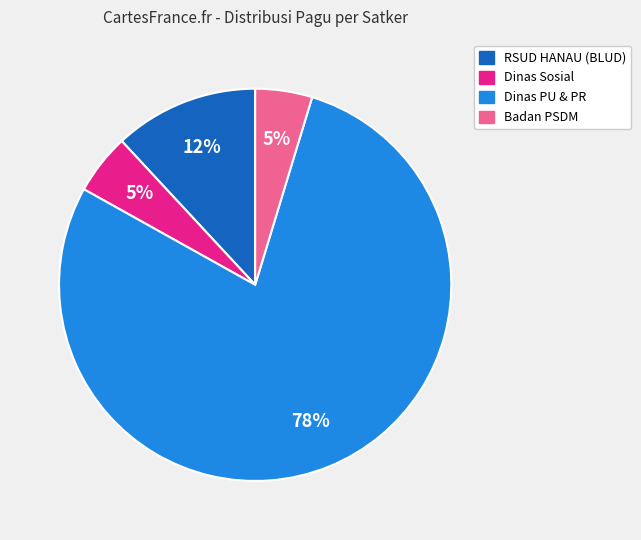

Is there any slice that represents more than half of the pie?

Yes